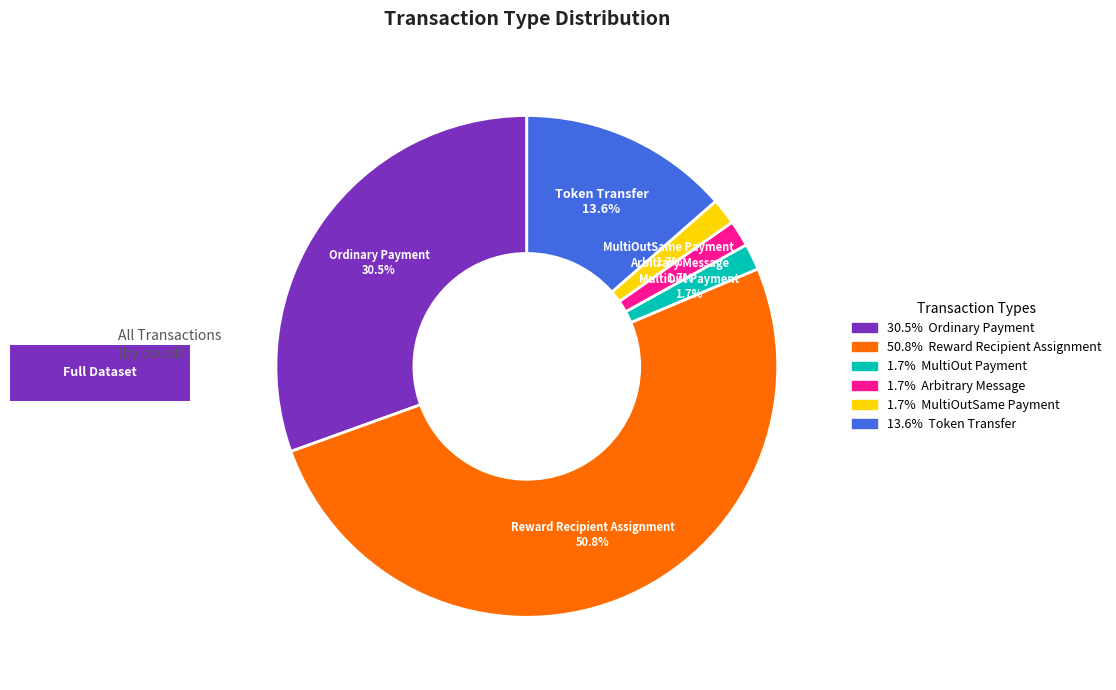

How many slices are in this pie chart?

6